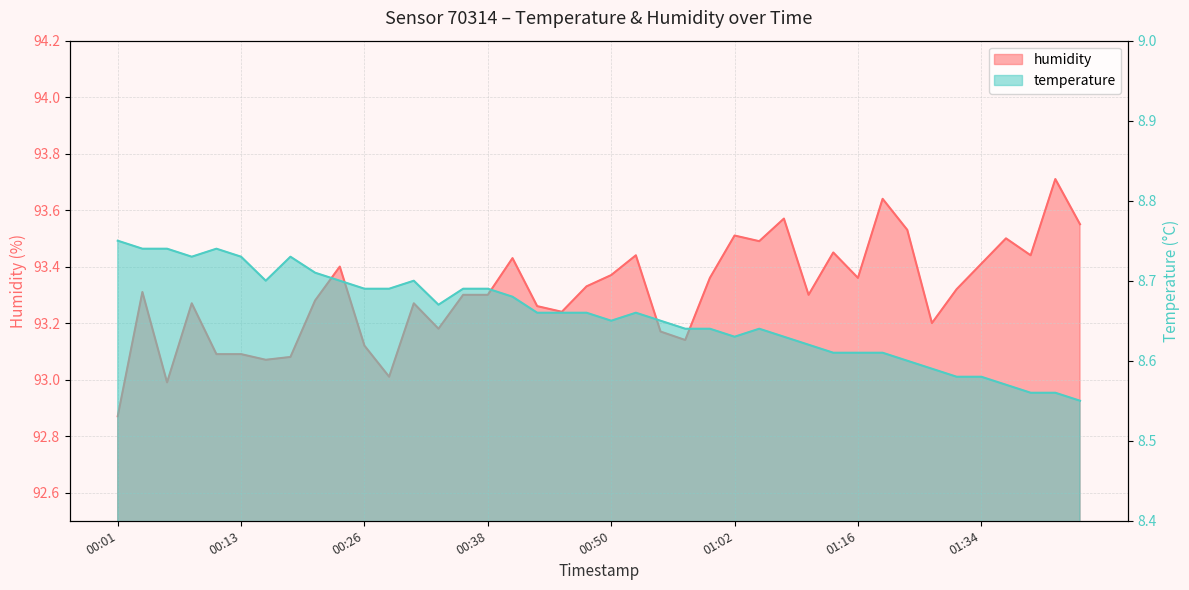

Reading left to right, what are all the values shown in this chart?

temperature: 8.8	8.7	8.7	8.7	8.7	8.7	8.7	8.7	8.7	8.7	8.7	8.7	8.7	8.7	8.7	8.7	8.7	8.7	8.7	8.7	8.7	8.7	8.7	8.6	8.6	8.6	8.6	8.6	8.6	8.6	8.6	8.6	8.6	8.6	8.6	8.6	8.6	8.6	8.6	8.6
humidity: 92.9	93.3	93.0	93.3	93.1	93.1	93.1	93.1	93.3	93.4	93.1	93.0	93.3	93.2	93.3	93.3	93.4	93.3	93.2	93.3	93.4	93.4	93.2	93.1	93.4	93.5	93.5	93.6	93.3	93.5	93.4	93.6	93.5	93.2	93.3	93.4	93.5	93.4	93.7	93.5